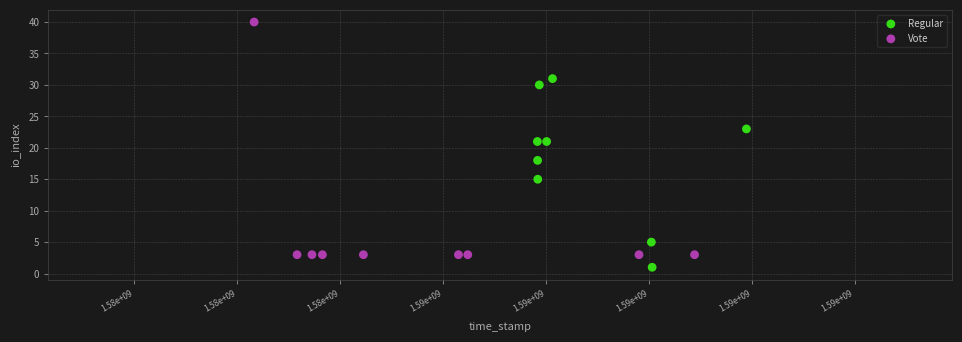

Which series has the widest spread of Y values?

Vote